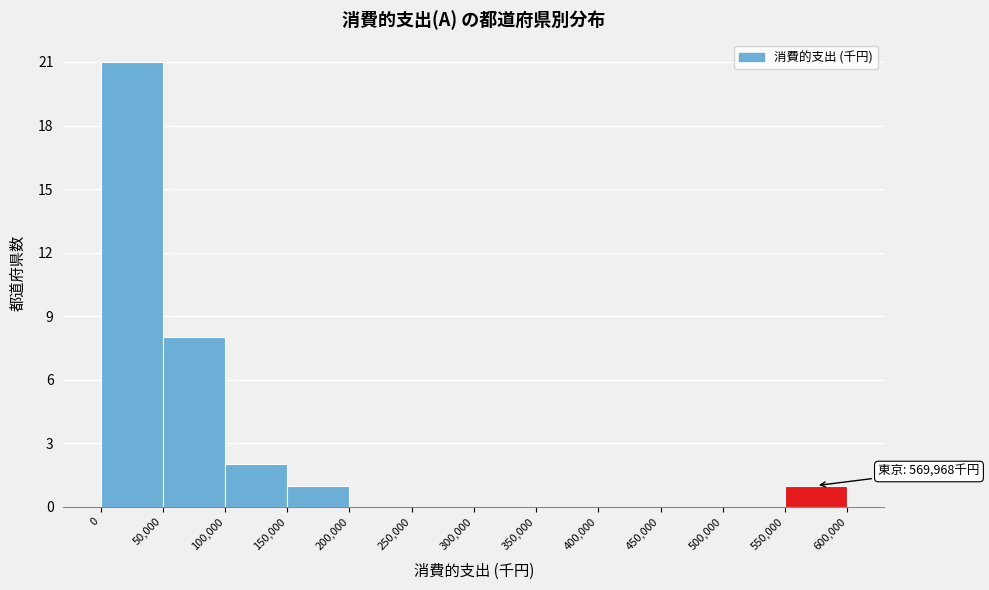

Which range on the x-axis has the tallest bar?

0 to 50,000